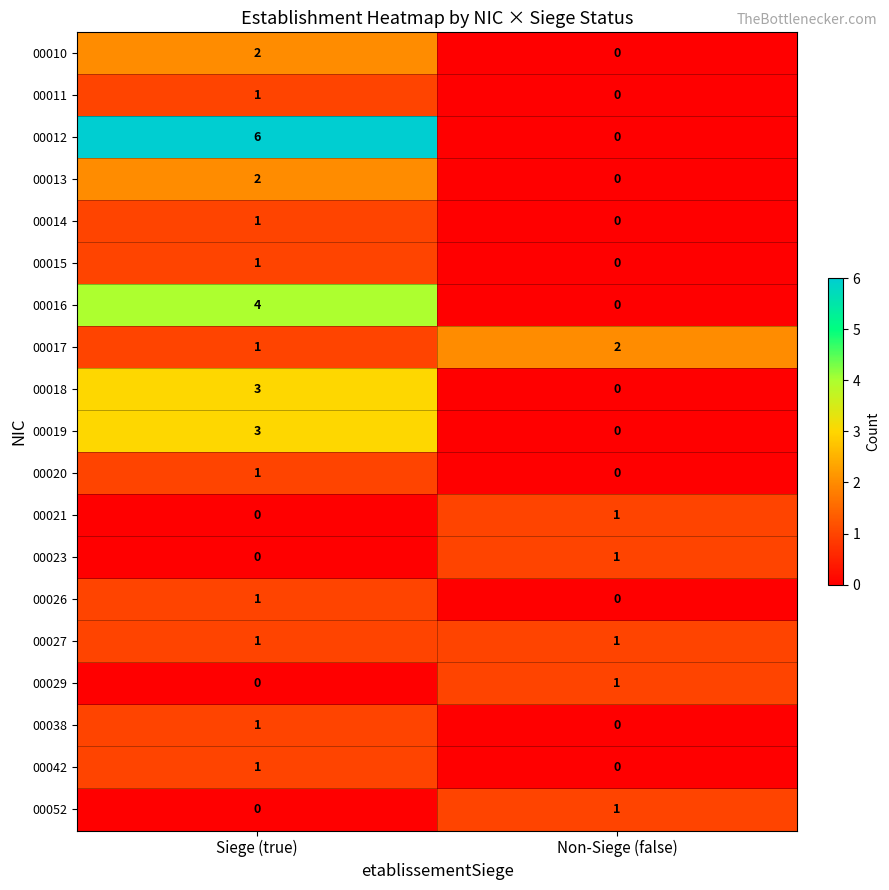

Between Siege (true) and Non-Siege (false), which series saw the biggest shift?

00012